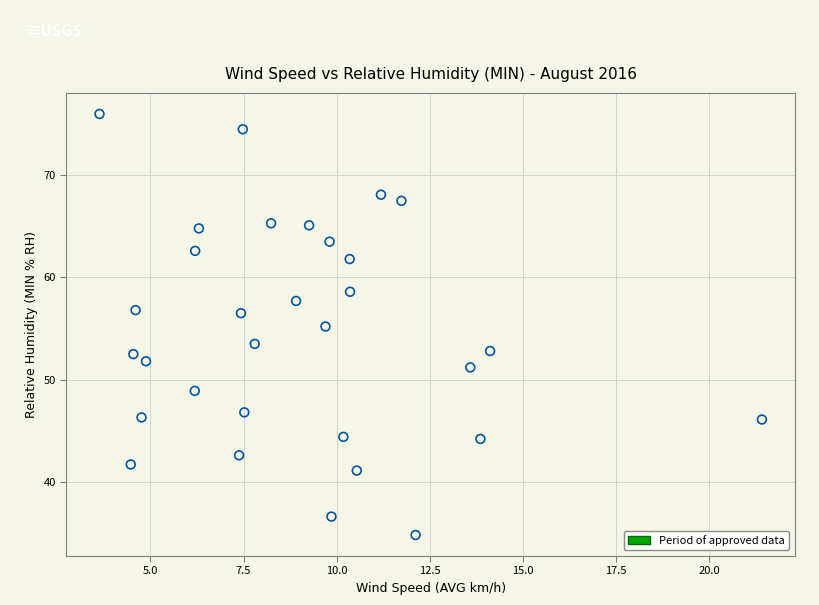

What is the range of X values (max minus min)?

17.8